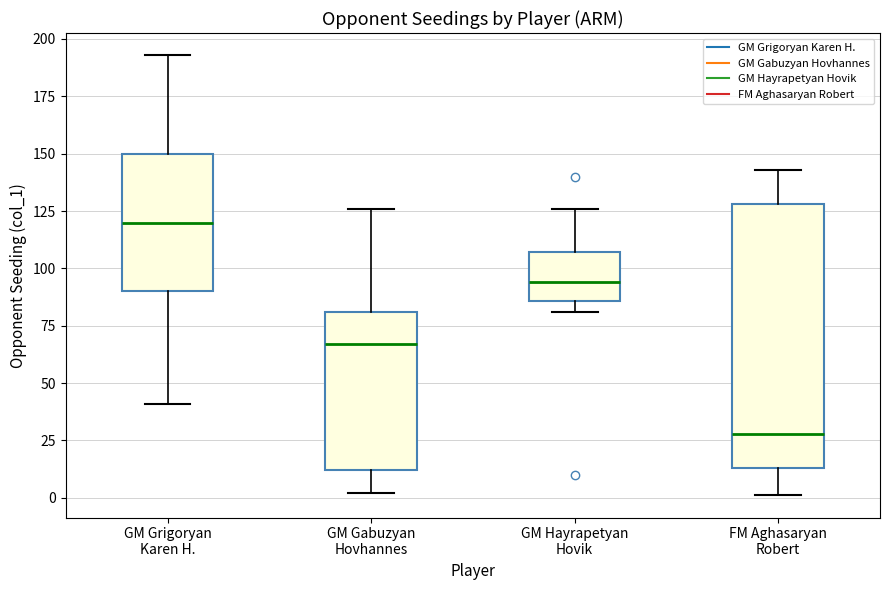

Reading left to right, read every box against the y-axis: the position of its median line, the range the box covers, and the ends of its whiskers. The values are not printed on the chart, so give them approximately, as read against the axis.

GM Grigoryan Karen H.: median 120, box 90 to 150, whiskers 40 to 195
GM Gabuzyan Hovhannes: median 65, box 10 to 80, whiskers 0 to 125
GM Hayrapetyan Hovik: median 95, box 85 to 105, whiskers 80 to 125
FM Aghasaryan Robert: median 30, box 15 to 130, whiskers 0 to 145